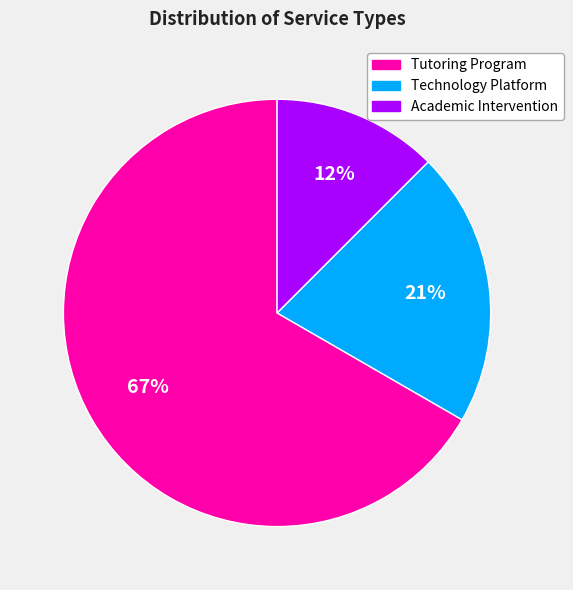

Between Academic Intervention and Technology Platform, which is larger?

Technology Platform